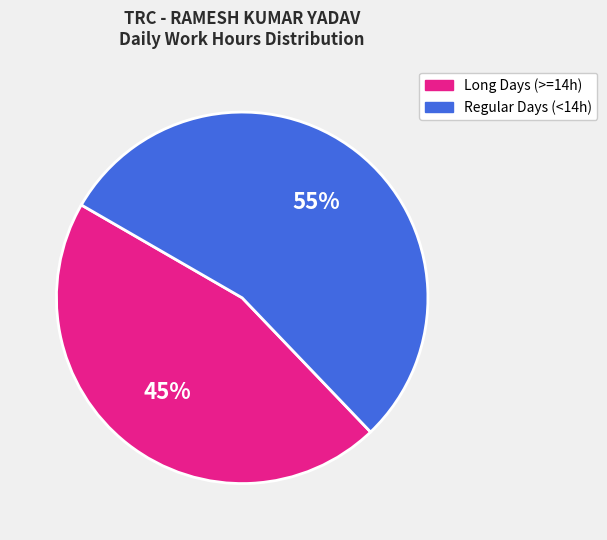

Between Regular Days (<14h) and Long Days (>=14h), which is larger?

Regular Days (<14h)